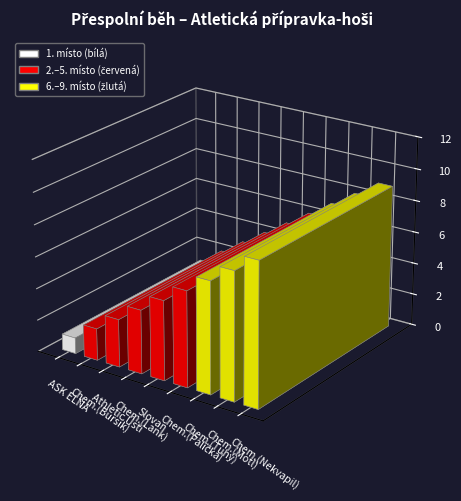

Does the chart contain any negative values?

No